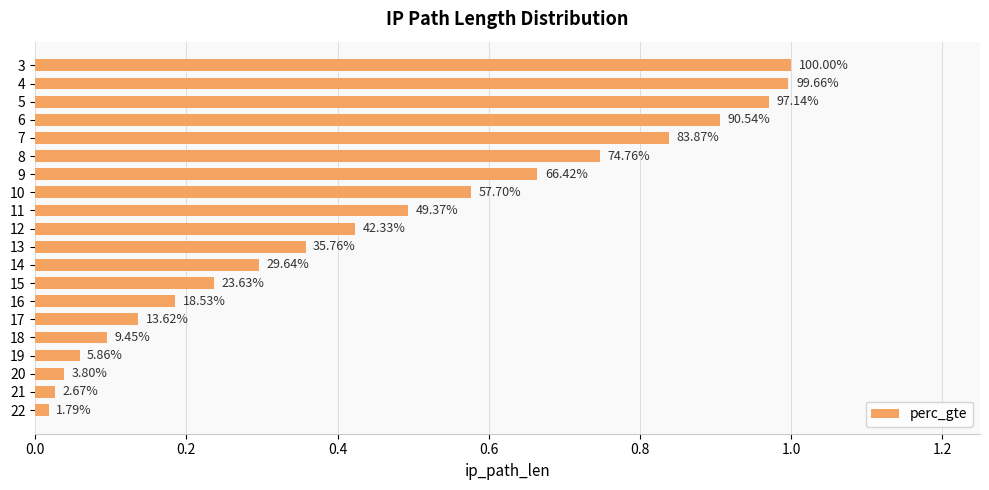

What is the difference between the second highest and second lowest values?

1.0